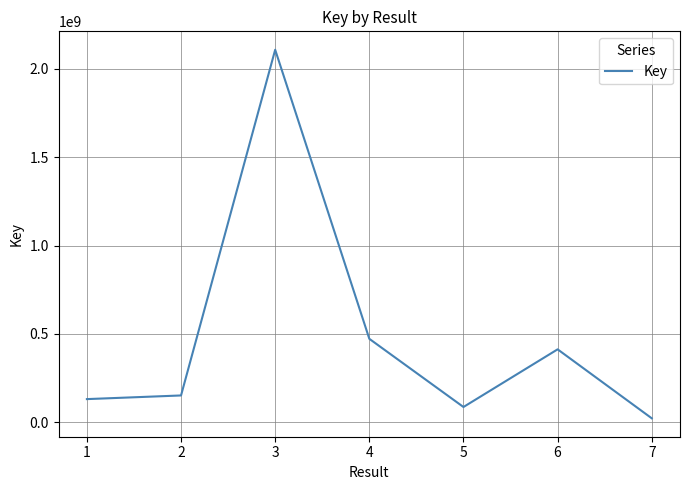

Reading right to left, extract all data points from this chart.

21436234	411951353	85404258	471556073	2108573648	150771002	130107008